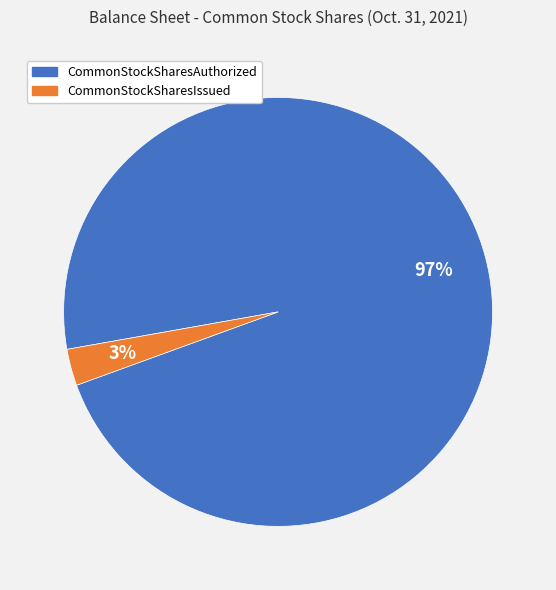

To the nearest percent, what percentage of the pie is CommonStockSharesAuthorized?

97%